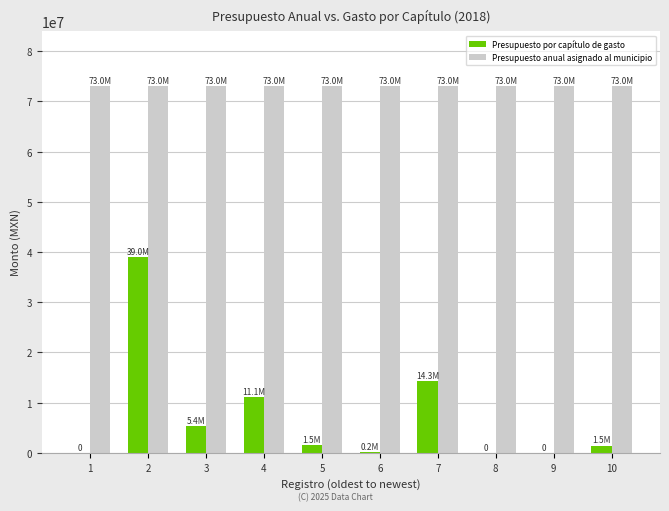

Which series has the largest range (max minus min)?

Presupuesto por capítulo de gasto